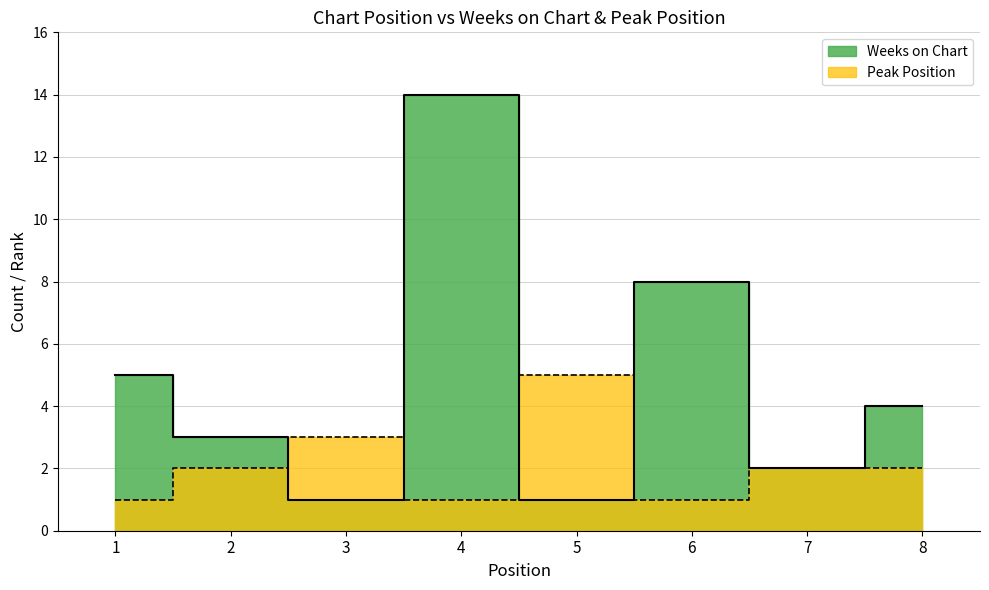

At how many categories does at least one series exceed 6?

2